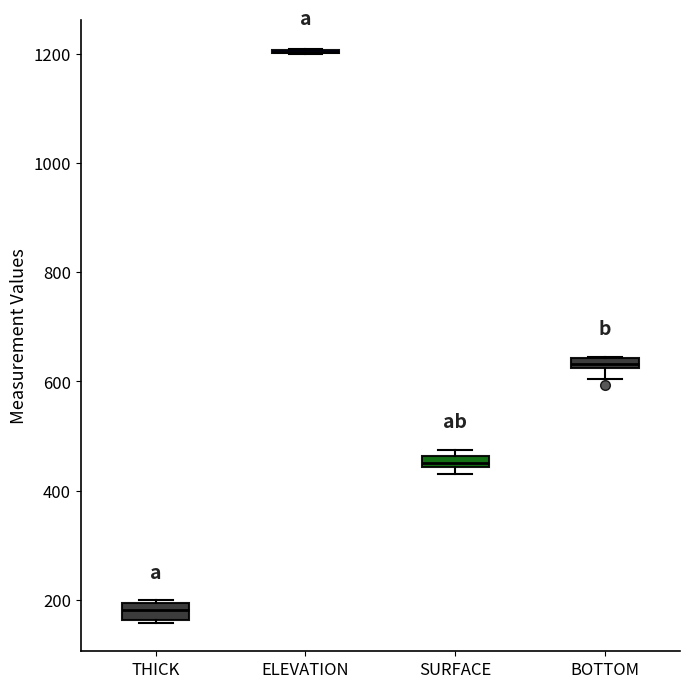

Where is the lower edge of the box for THICK on the y-axis? The values are not printed on the chart, so give them approximately, as read against the axis.

160